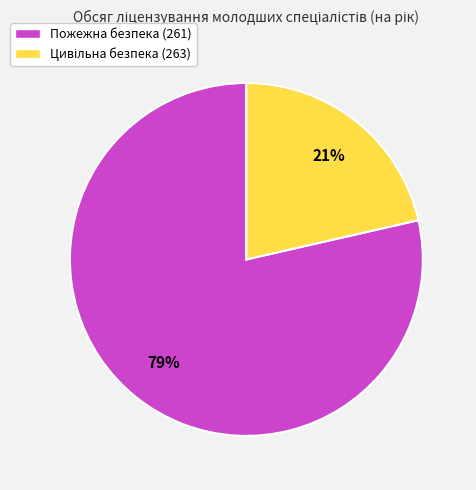

To the nearest percent, what is the average slice percentage?

50%